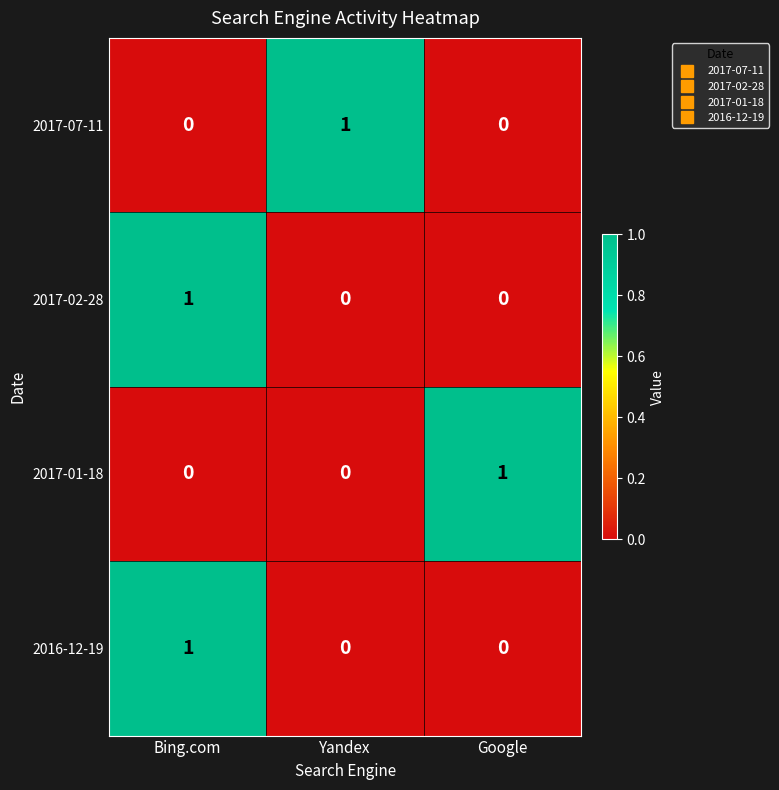

At how many categories does at least one series exceed 0?

3